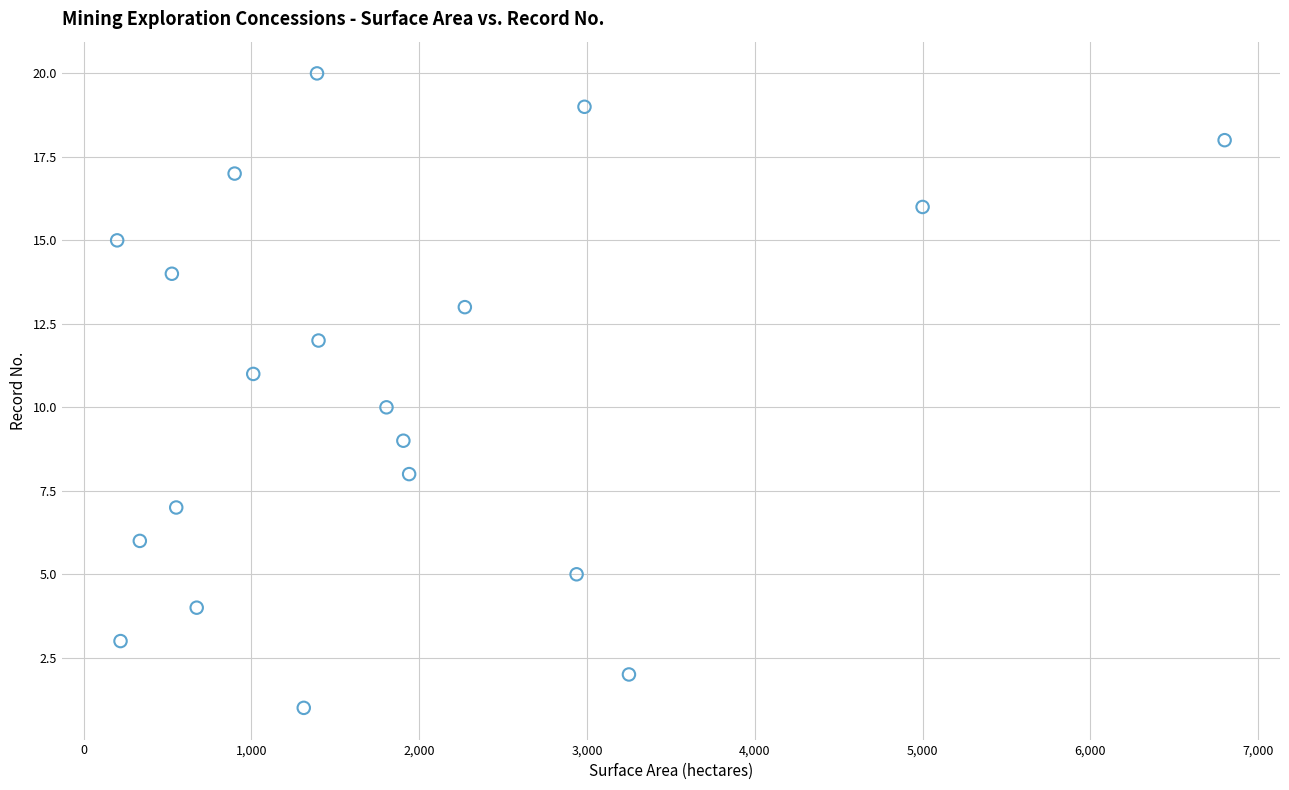

What is the range of Y values (max minus min)?

19